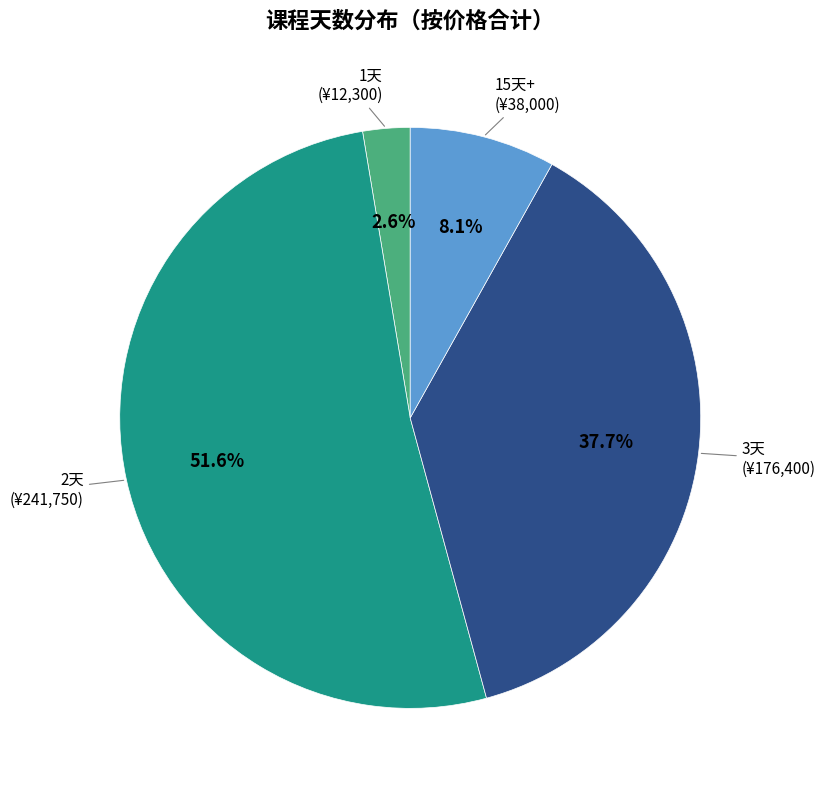

Count the number of slices in the pie.

4